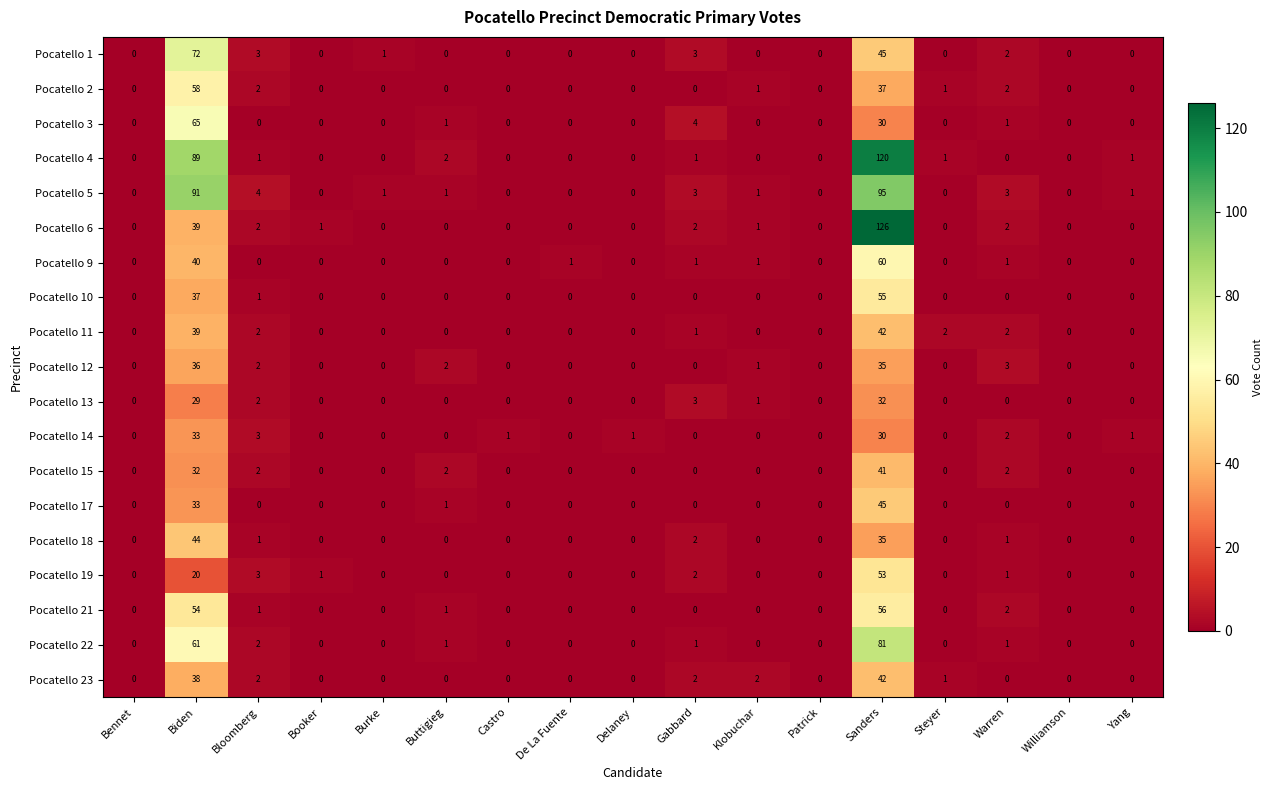

The value of Pocatello 18 at Patrick is 0. True or false?

True